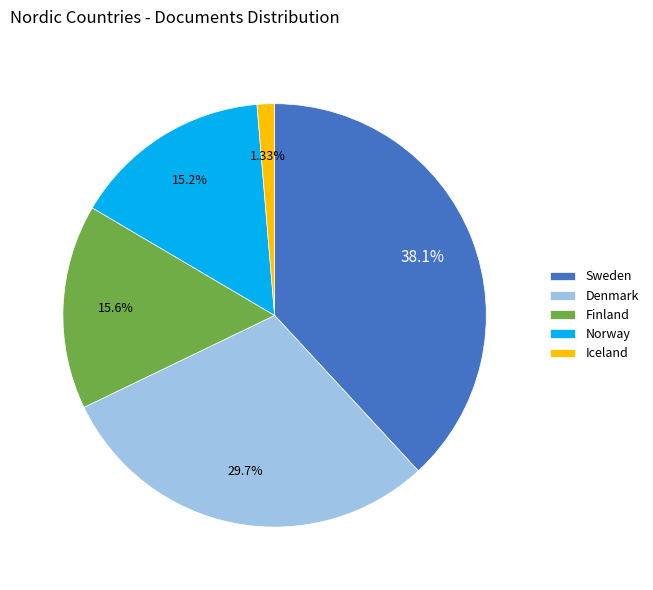

How many slices are in this pie chart?

5